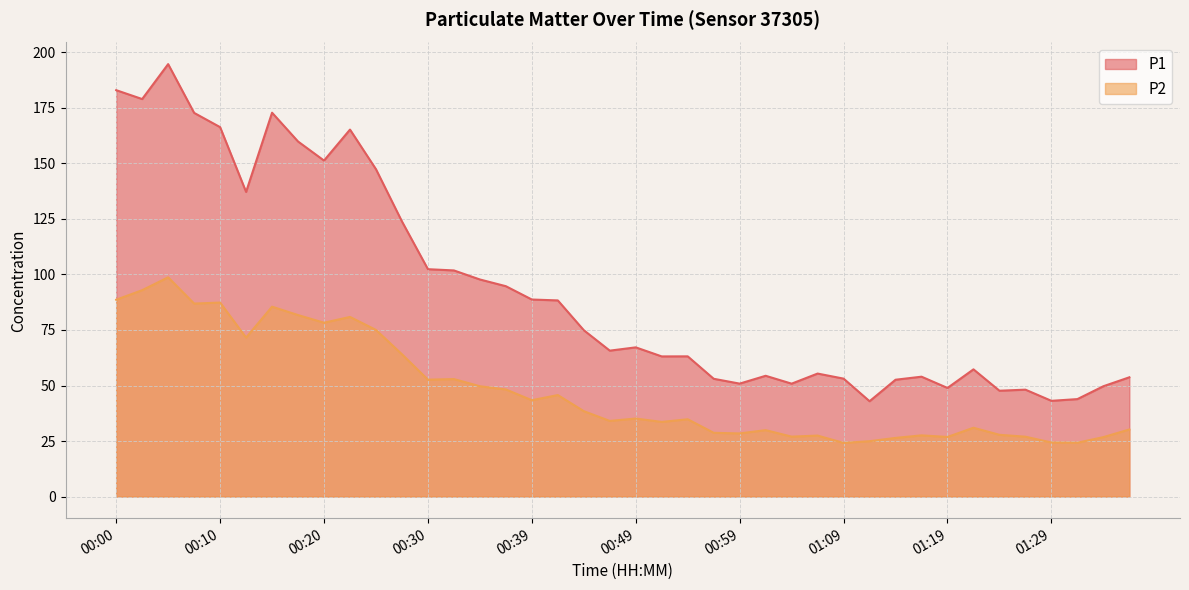

True or false: P1 has more than 1 points higher than both neighbors.

True